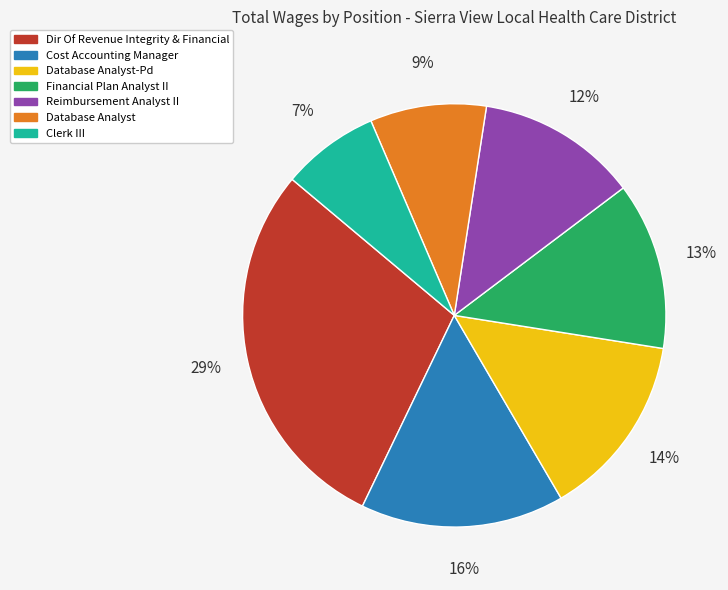

Rank the categories by value from lowest to highest.

Clerk III, Database Analyst, Reimbursement Analyst II, Financial Plan Analyst II, Database Analyst-Pd, Cost Accounting Manager, Dir Of Revenue Integrity & Financial